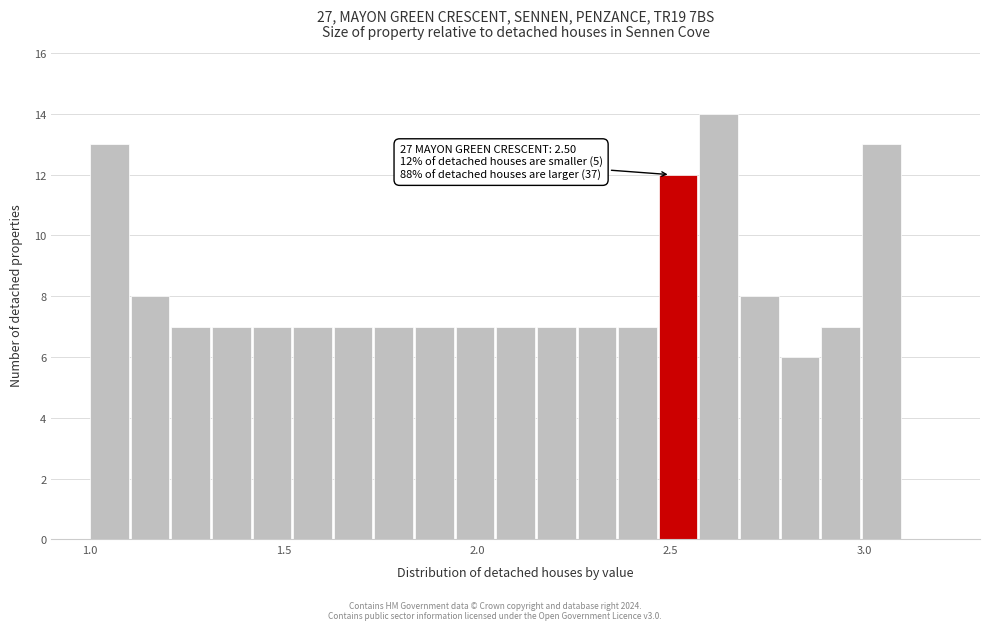

Around what value on the x-axis is the tallest bar? Give the approximate position of its centre, as read against the axis.

2.60